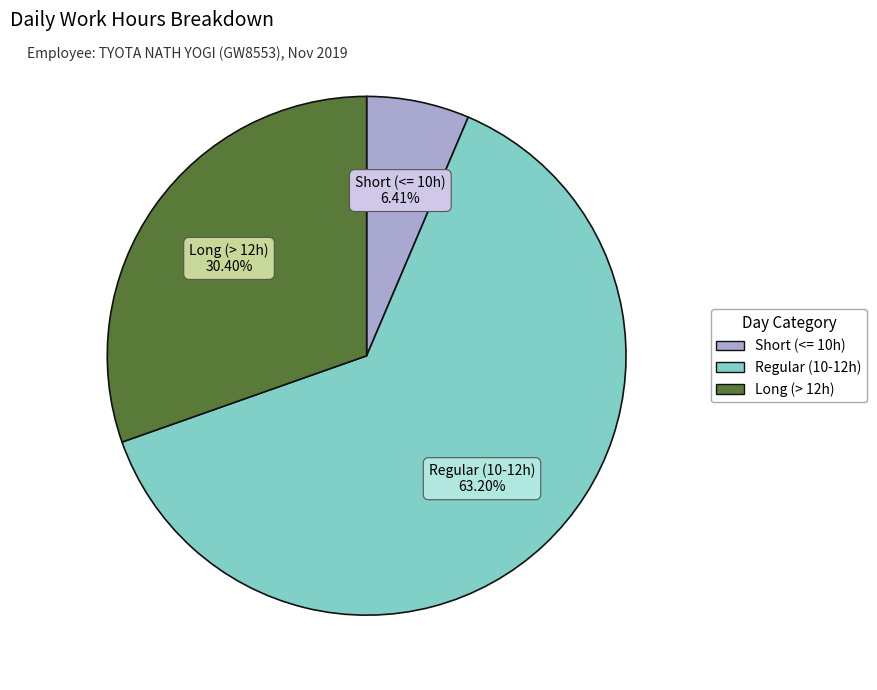

Rank the categories by value from highest to lowest.

Regular (10-12h), Long (> 12h), Short (<= 10h)